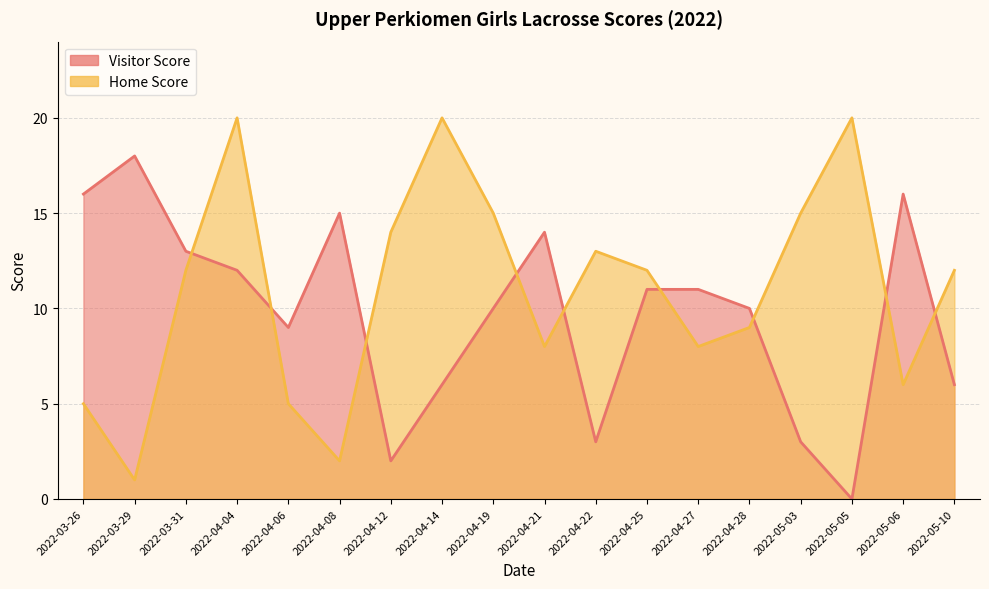

Where does the Visitor Score series first go above 11?

2022-03-26